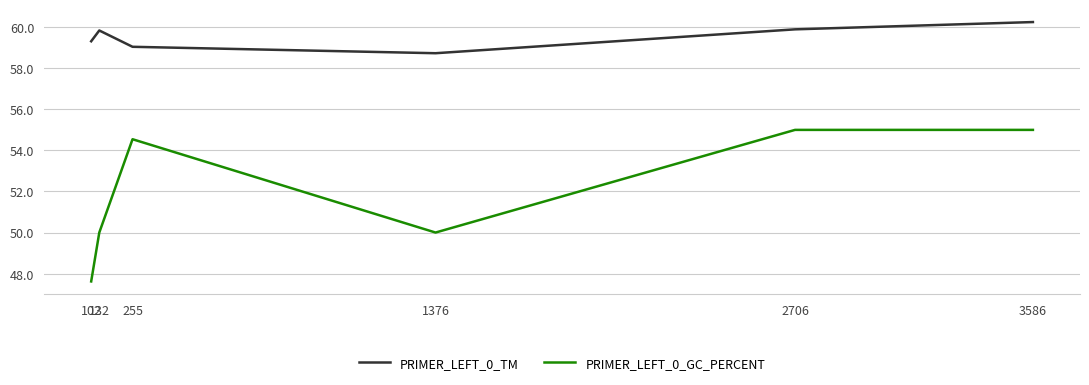

What is the difference between the maximum and minimum values in the PRIMER_LEFT_0_GC_PERCENT series?

7.4